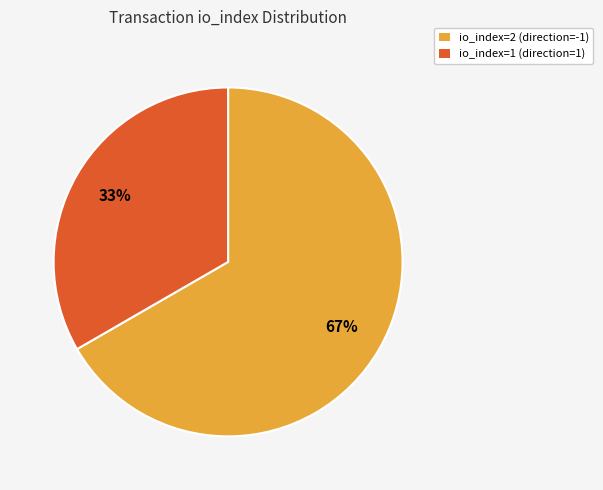

Count the number of slices in the pie.

2